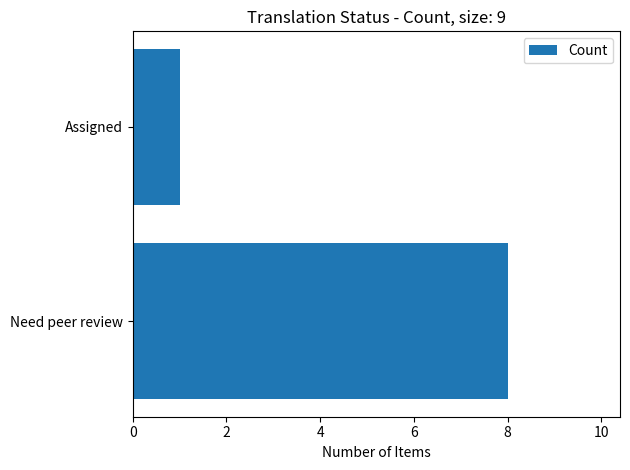

What is the ratio of the value at Need peer review to the value at Assigned?

8.0